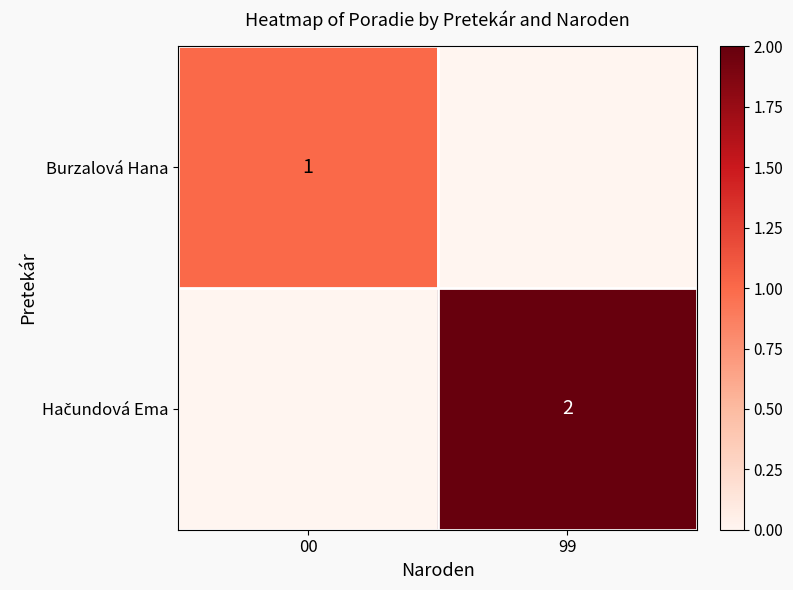

The Burzalová Hana series shows 1 at 00. True or false?

True